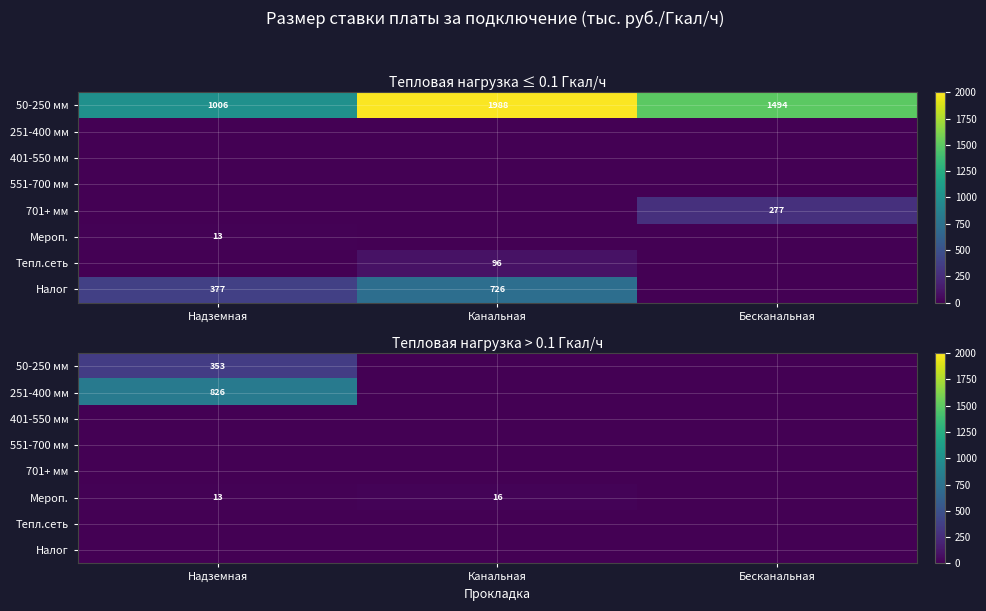

What is the sum of the Мероп. values at Канальная and Надземная?

29.4